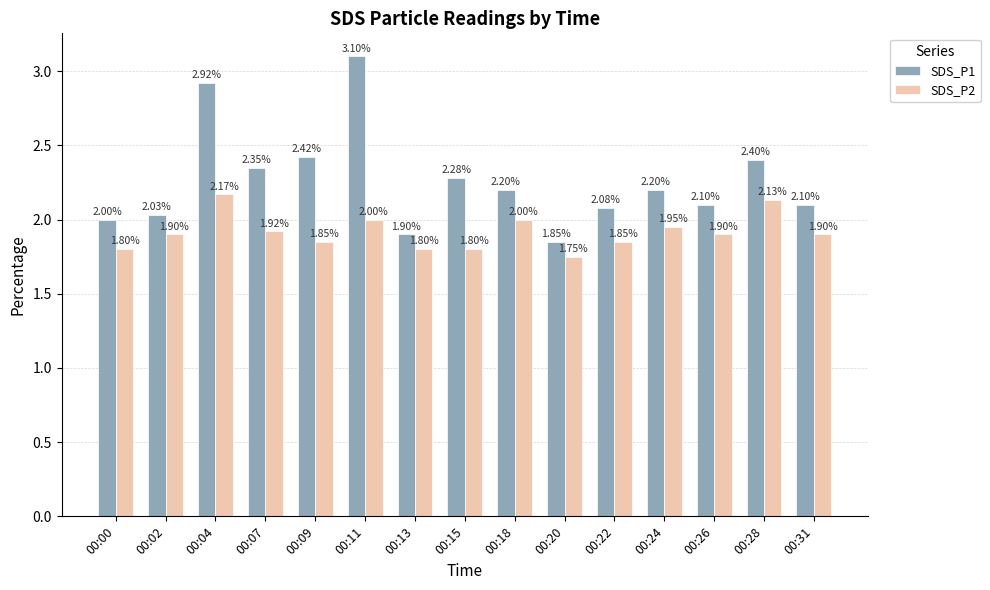

List the series in order of their peak value, highest first.

SDS_P1, SDS_P2